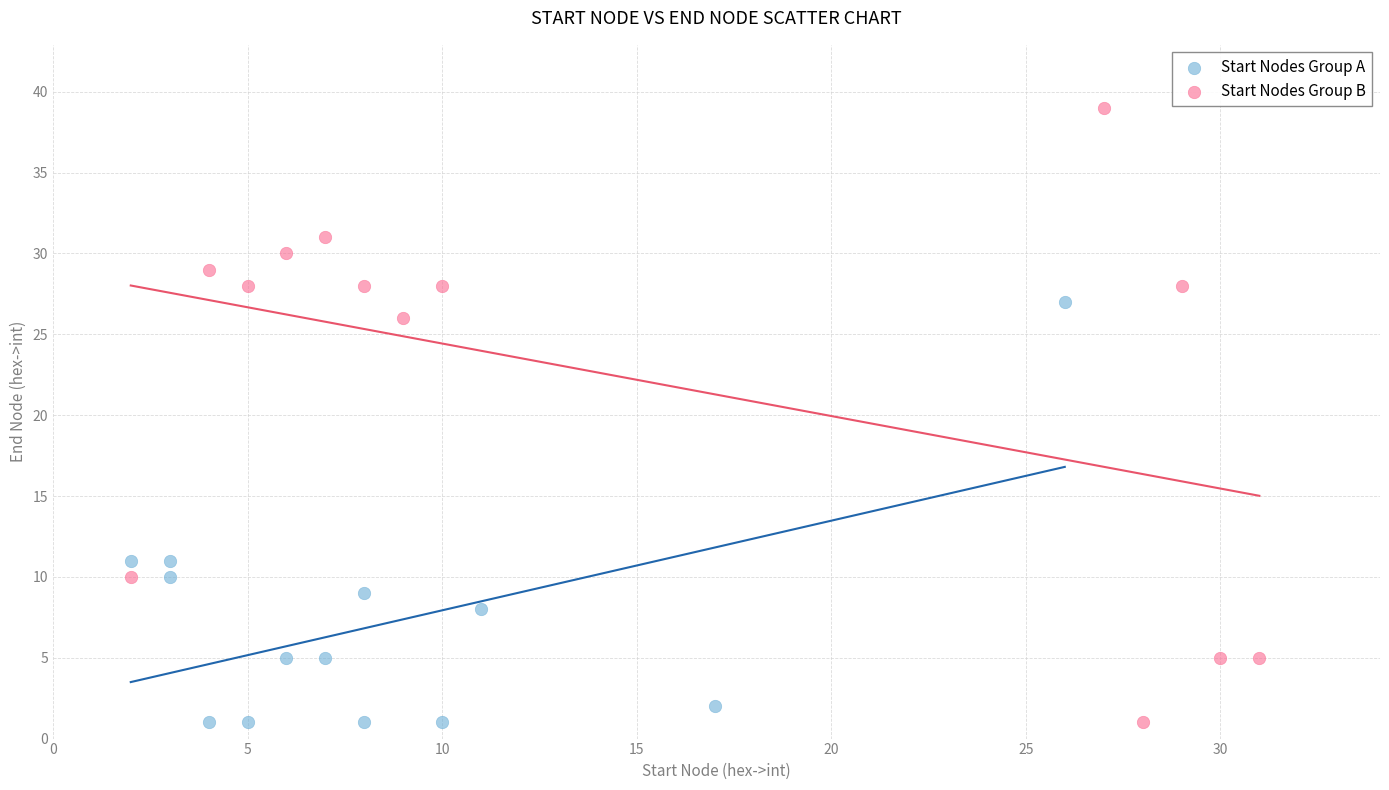

Which series has the largest Y range (max minus min)?

Start Nodes Group B